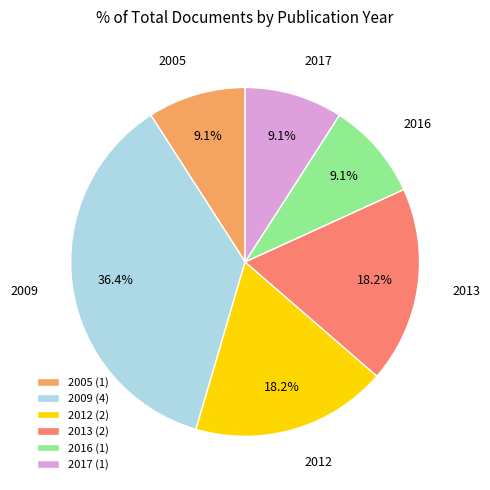

Which has a higher value, 2005 (1) or 2012 (2)?

2012 (2)